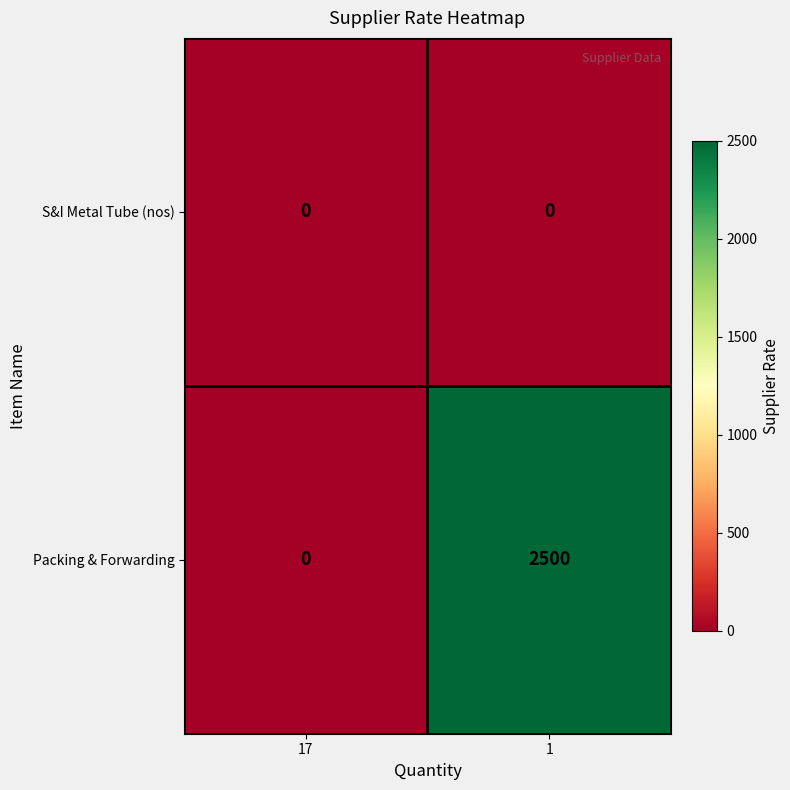

Rank the series by their maximum value, from lowest to highest.

S&I Metal Tube (nos), Packing & Forwarding